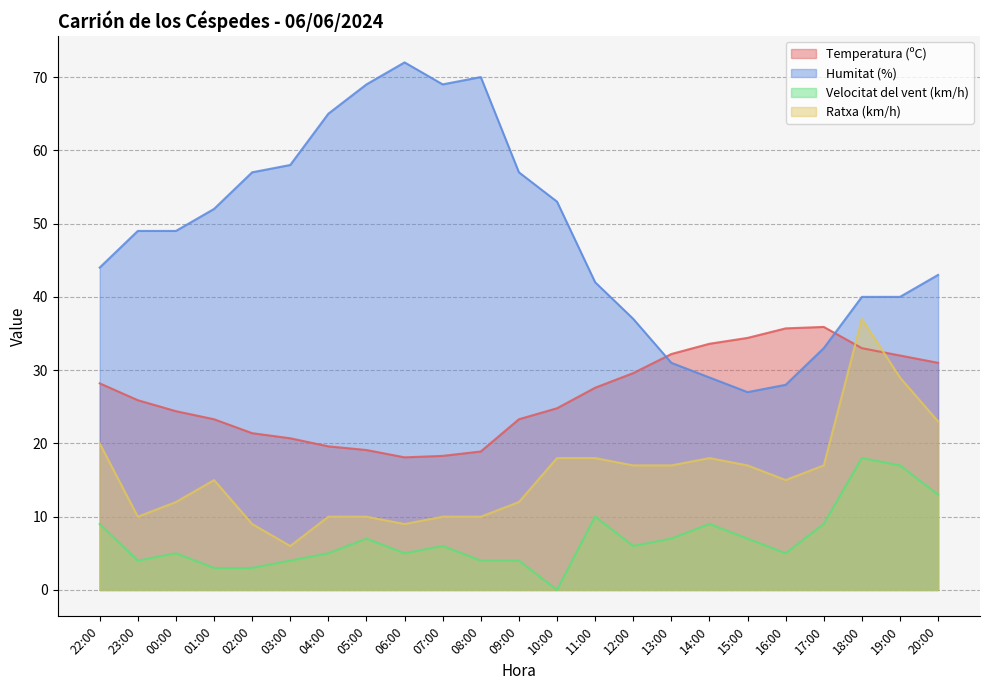

At which label does Ratxa (km/h) first exceed 15?

22:00